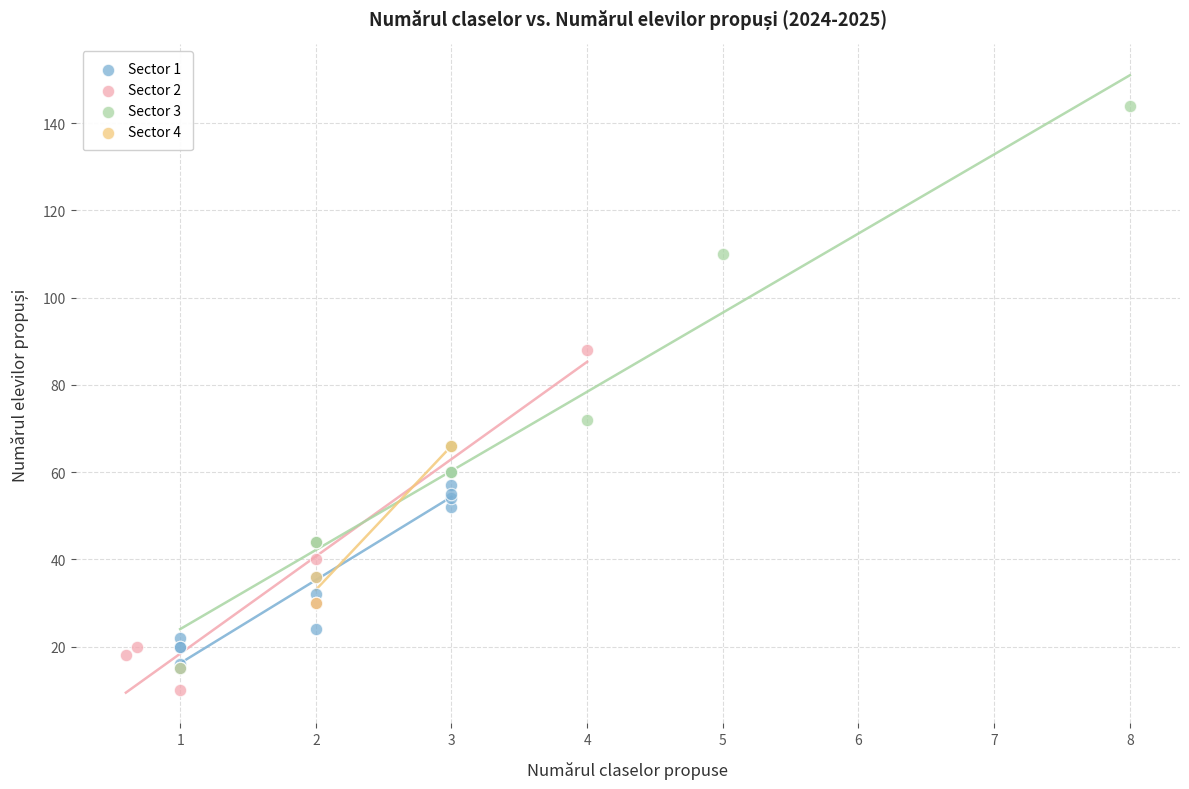

Which series reaches the maximum Y coordinate?

Sector 3